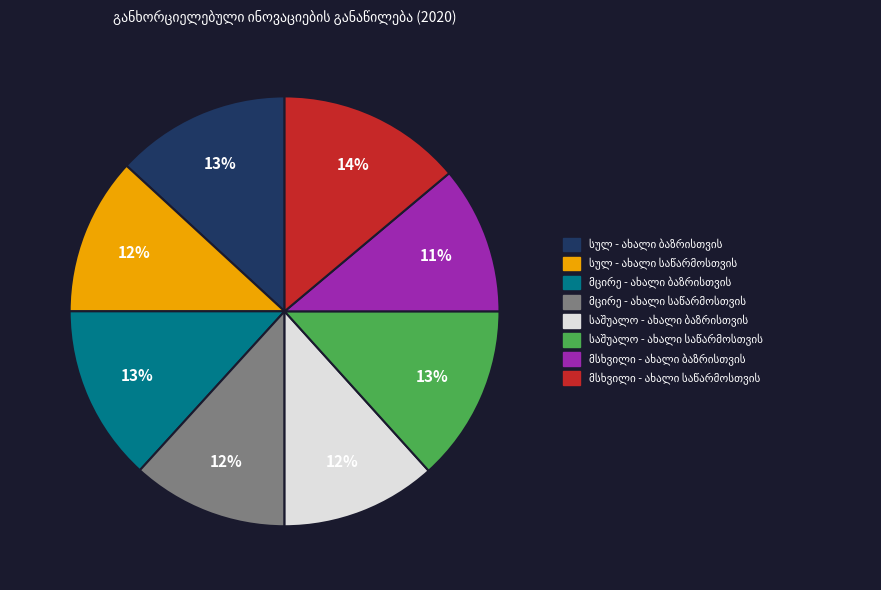

Does any single category account for the majority?

No